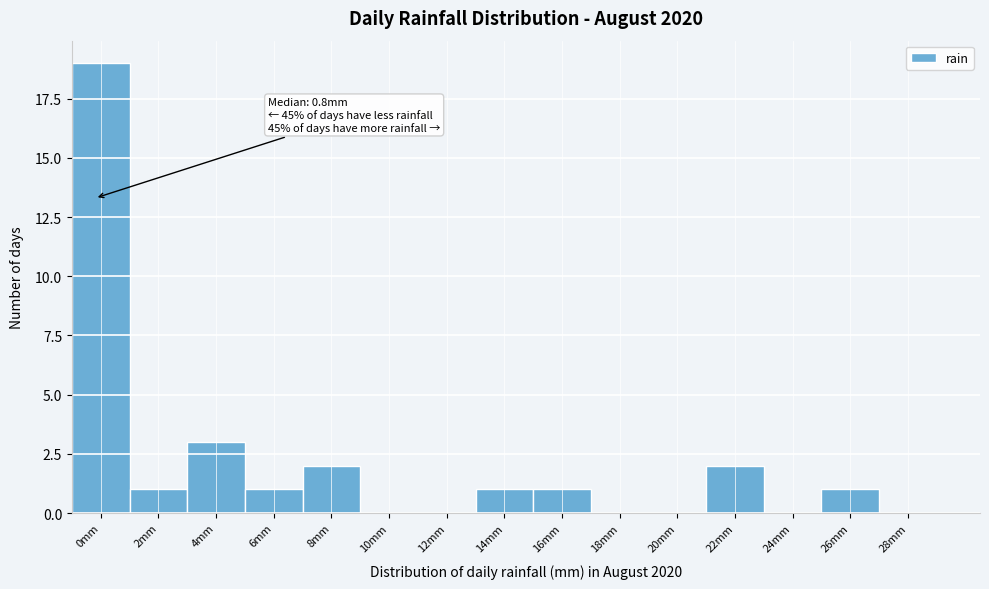

Reading left to right, list all the values displayed in this chart.

0mm=19	2mm=1	4mm=3	6mm=1	8mm=2	10mm=0	12mm=0	14mm=1	16mm=1	18mm=0	20mm=0	22mm=2	24mm=0	26mm=1	28mm=0